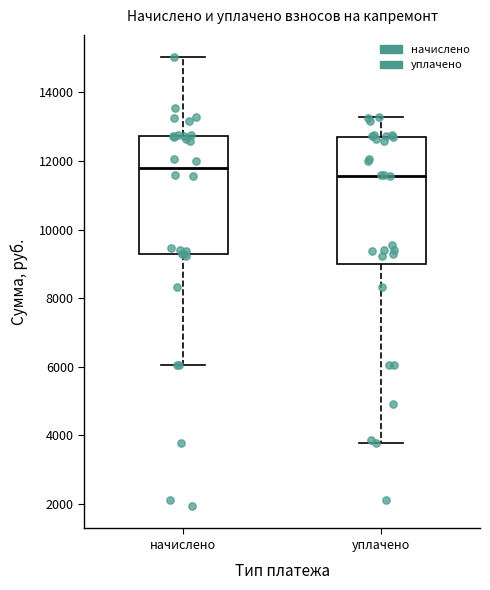

Where does the median line of the box for начислено sit on the y-axis? The values are not printed on the chart, so give them approximately, as read against the axis.

11800